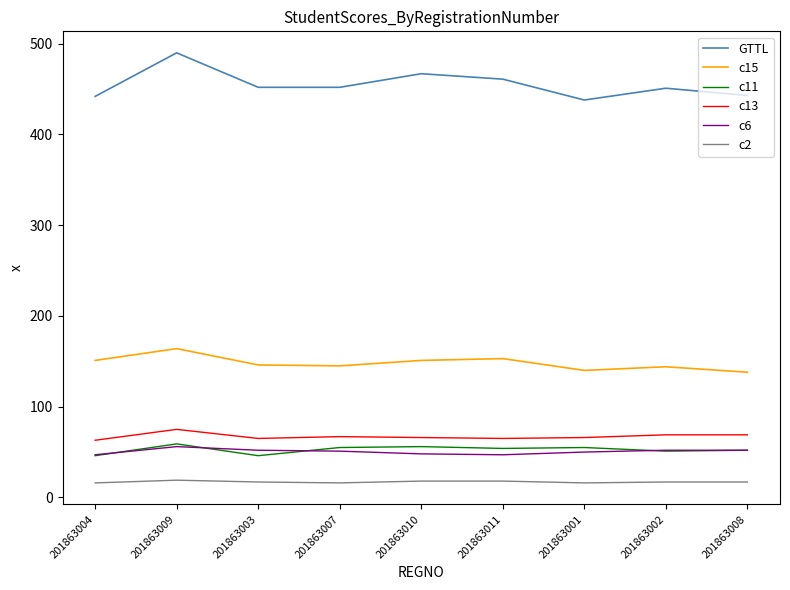

What position from the left is 201863008?

9